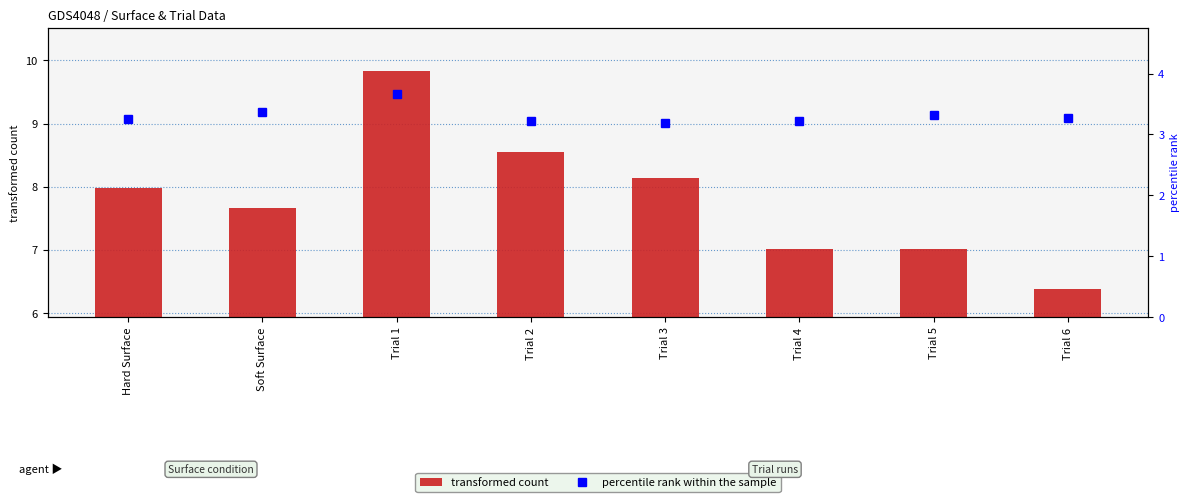

Reading left to right, what are all the values shown in this chart?

transformed count: 8.0	7.7	9.8	8.6	8.1	7.0	7.0	6.4
percentile rank within the sample: 3.3	3.4	3.7	3.2	3.2	3.2	3.3	3.3